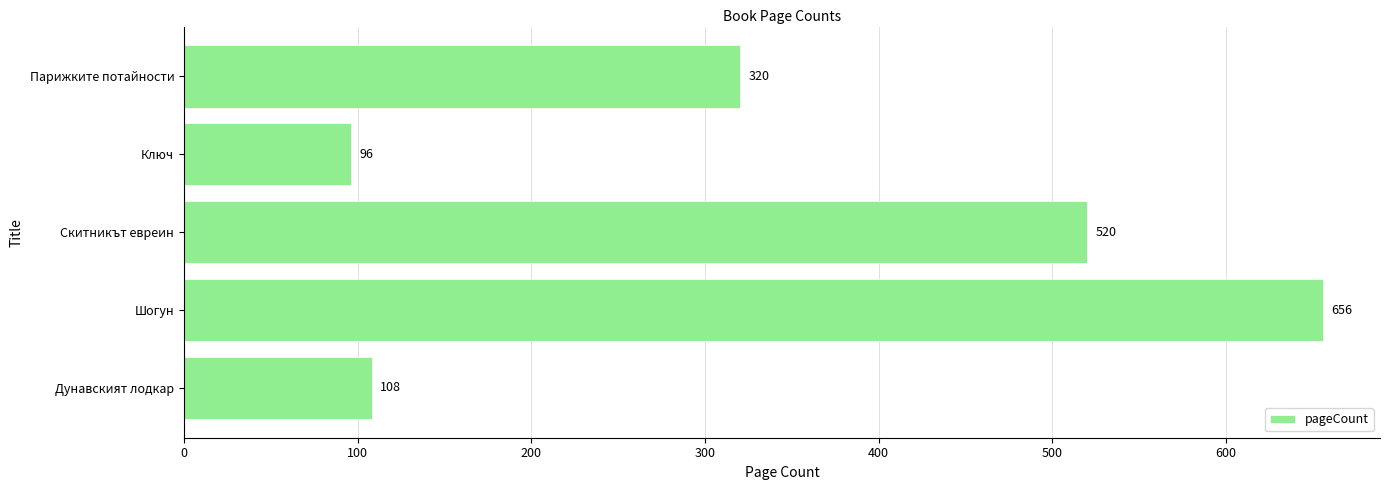

Between Парижките потайности and Ключ, which is larger?

Парижките потайности